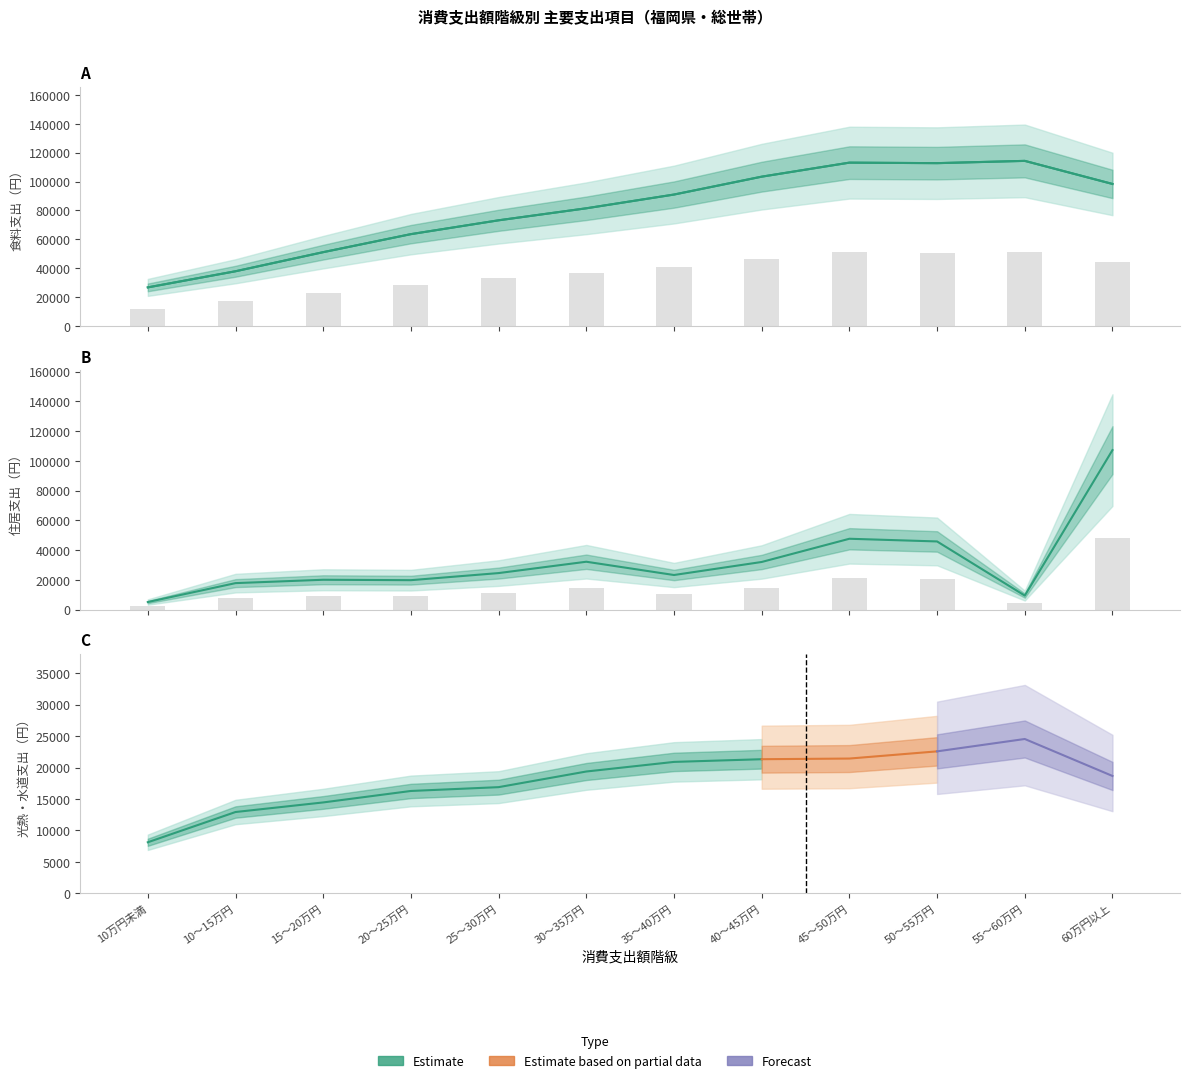

What is the difference between the second highest and minimum values in the 食料 series?

38881.8